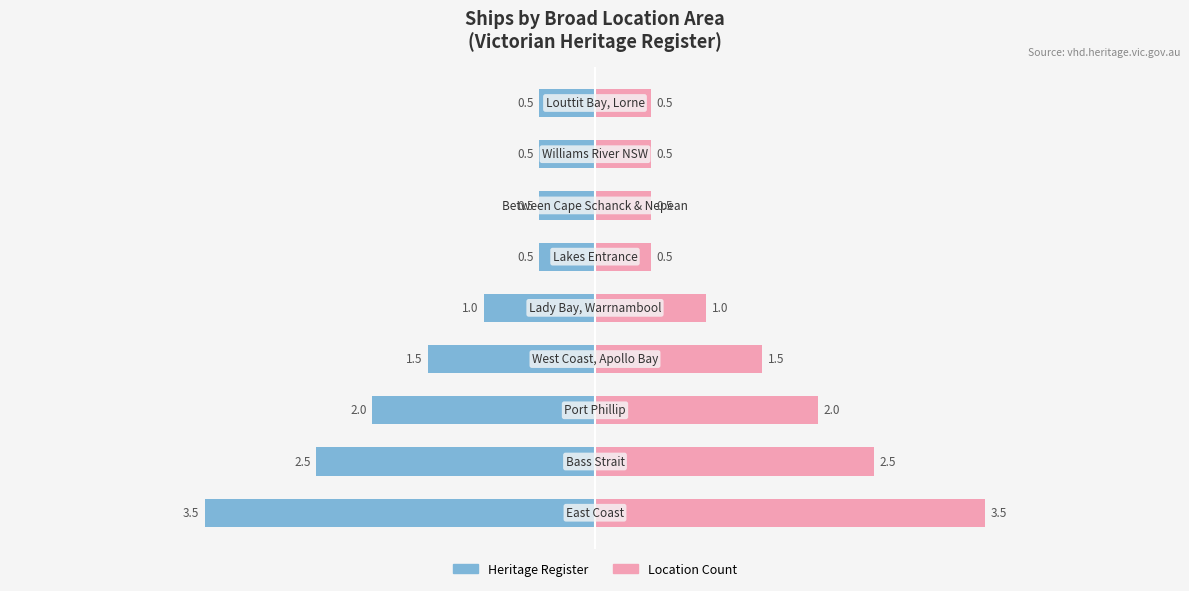

What is the value of the Heritage Register bar at the 3rd from the left?

-2.0